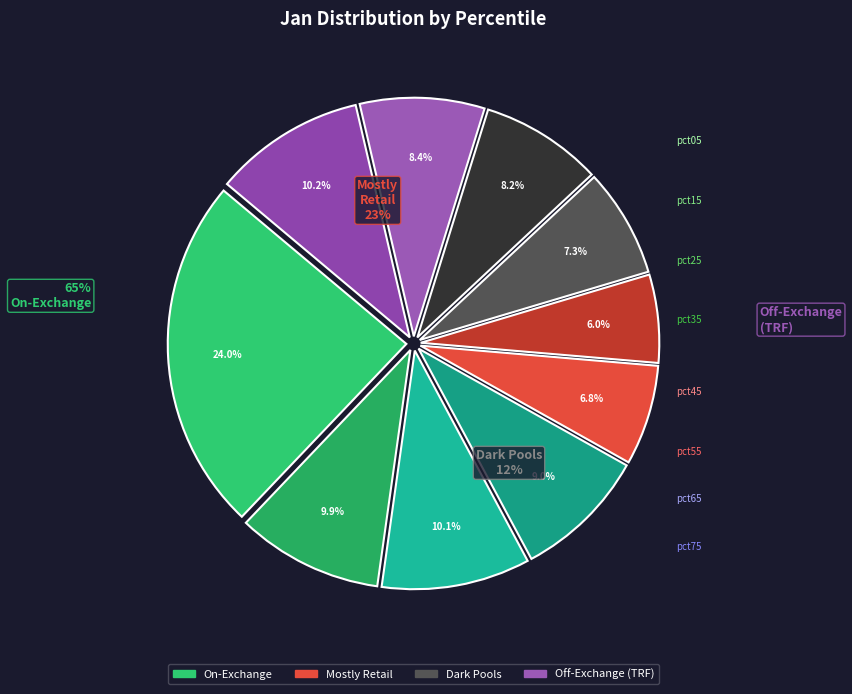

Is pct45 the majority of the pie?

No